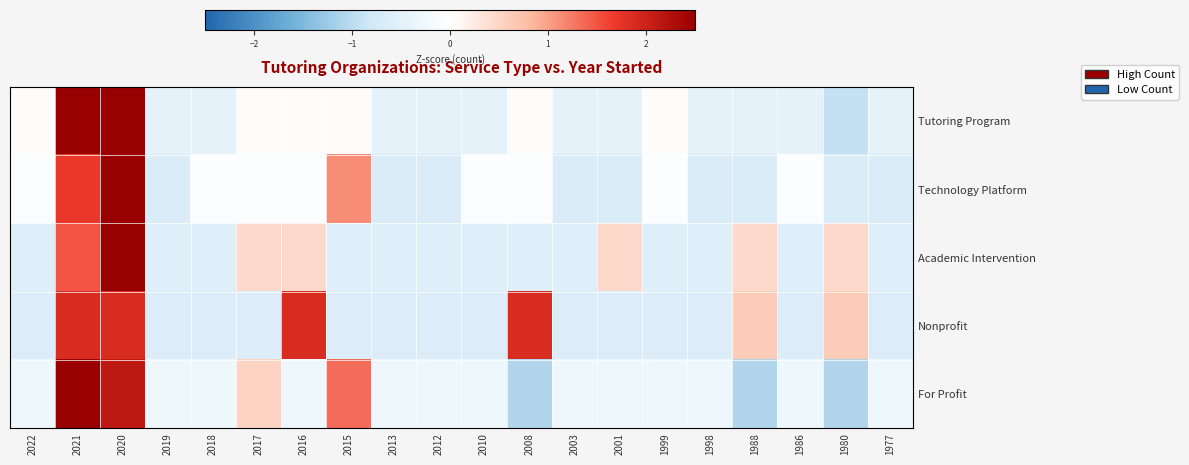

At how many categories does at least one series exceed 0?

11